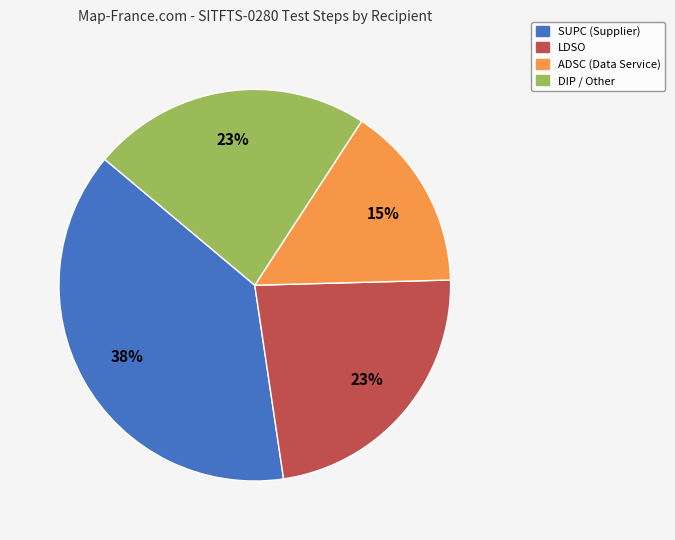

To the nearest percent, what percentage of the pie is DIP / Other?

23%